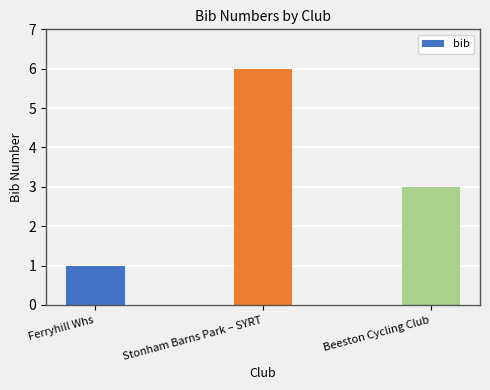

Which label corresponds to the largest value in the chart?

Stonham Barns Park – SYRT